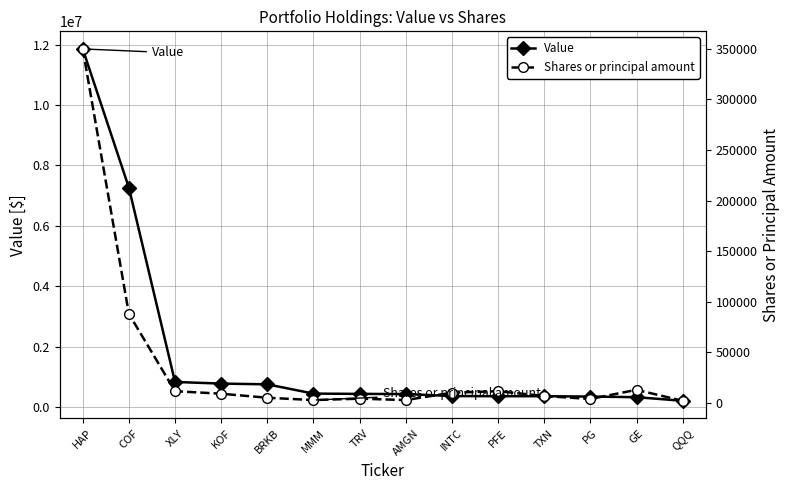

Which series has the largest total across all categories?

Value